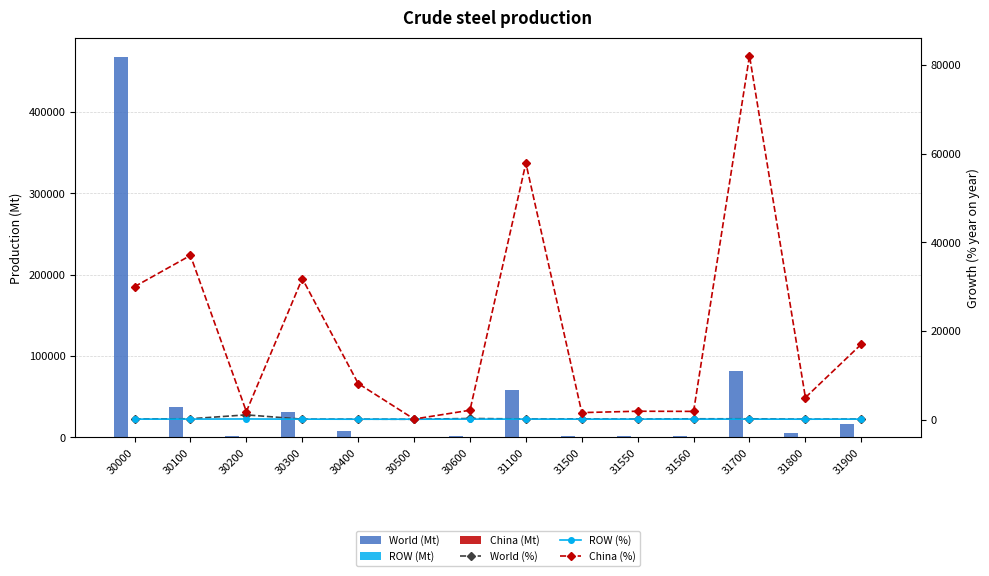

What is the difference between the highest and lowest values at 30300?

31732.0